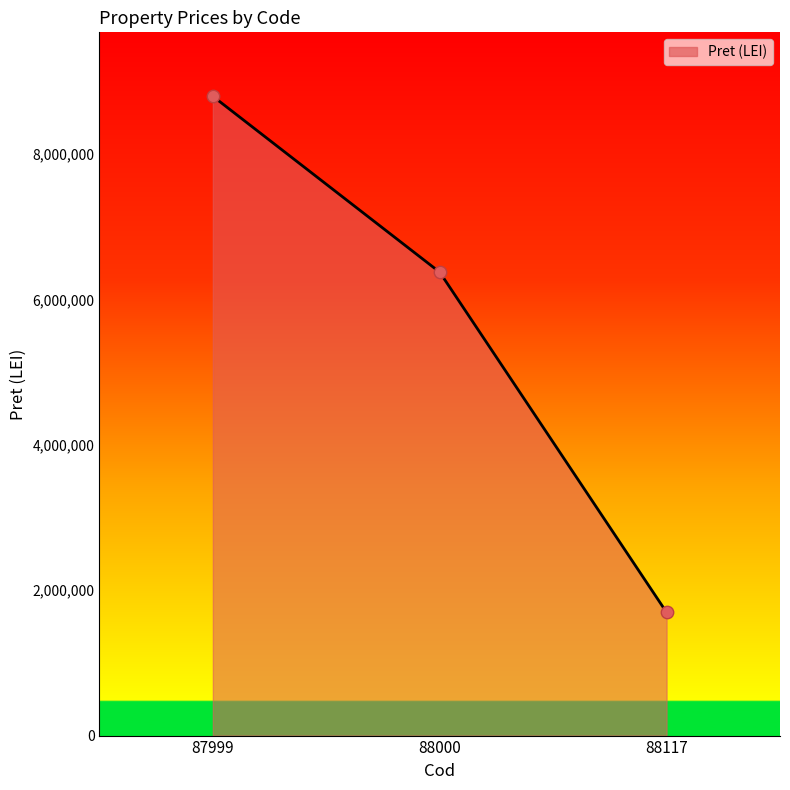

Approximately how many times larger is the value at 88117 compared to 87999?

0.2